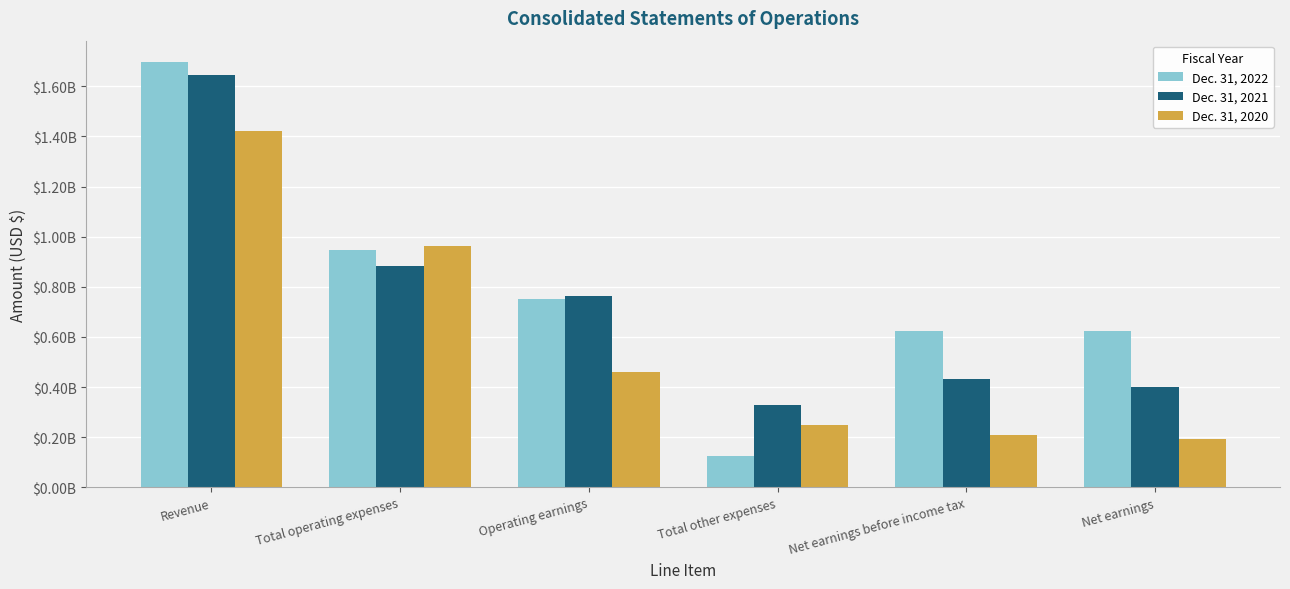

Reading left to right, what are all the values shown in this chart?

Dec. 31, 2022: Revenue=1697400000	Total operating expenses=946000000	Operating earnings=751400000	Total other expenses=126700000	Net earnings before income tax=624700000	Net earnings=622300000
Dec. 31, 2021: Revenue=1646600000	Total operating expenses=884400000	Operating earnings=762200000	Total other expenses=328700000	Net earnings before income tax=433500000	Net earnings=400500000
Dec. 31, 2020: Revenue=1421100000	Total operating expenses=962500000	Operating earnings=458600000	Total other expenses=249400000	Net earnings before income tax=209200000	Net earnings=192600000